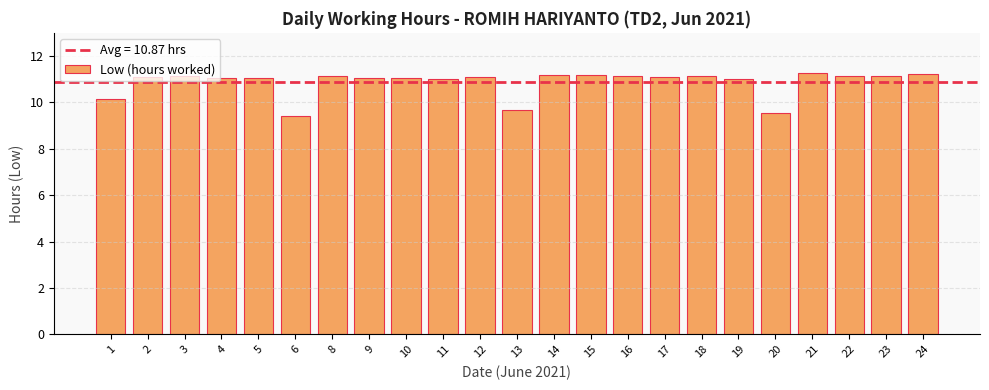

The value at 21 is 11.2. True or false?

True